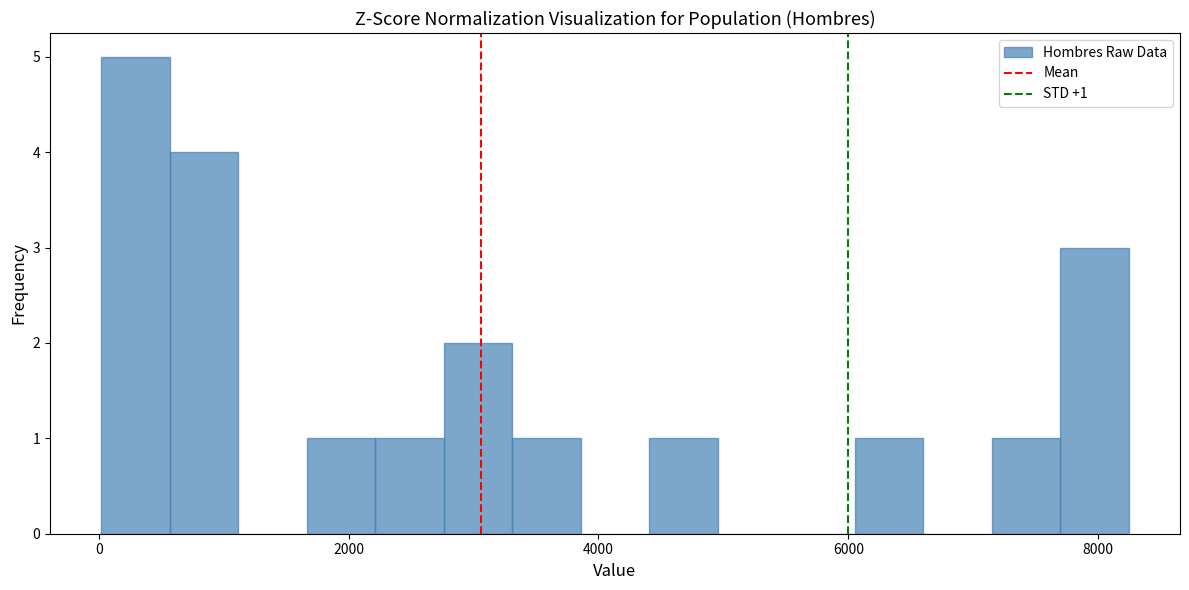

Around what value on the x-axis is the tallest bar? Give the approximate position of its centre, as read against the axis.

200